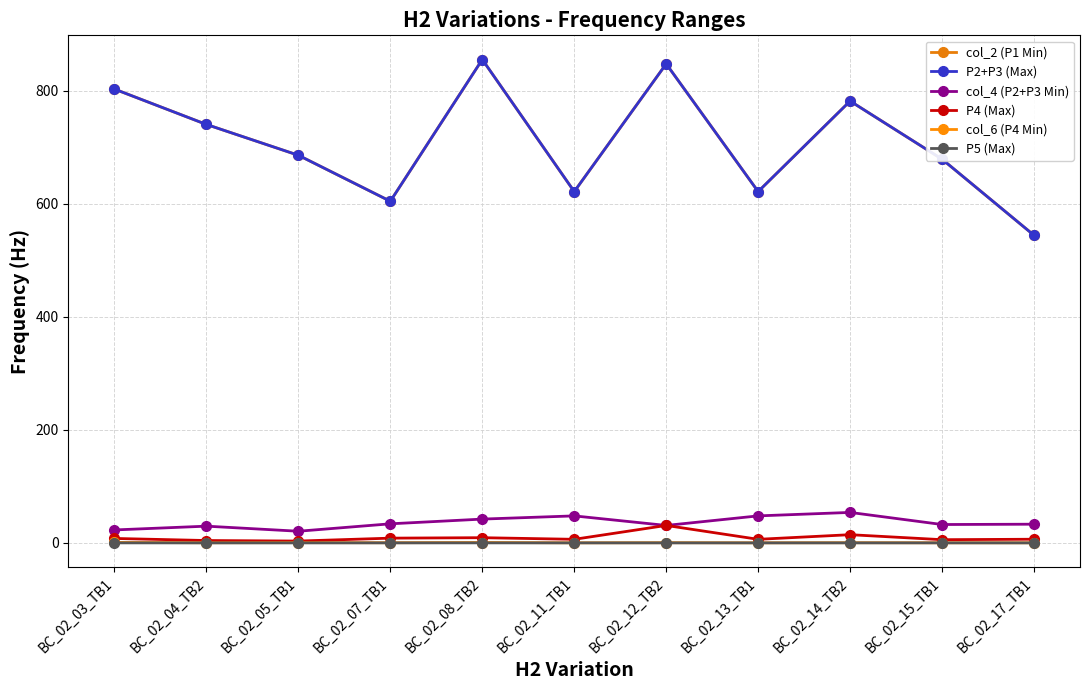

Does the chart have visible grid lines?

Yes